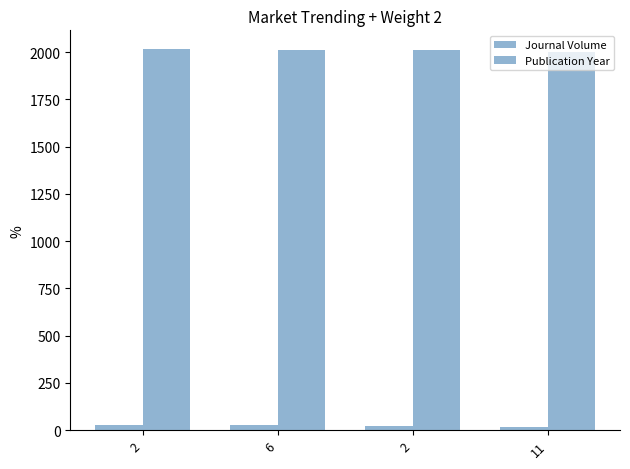

What is the approximate value of Publication Year at 11?

2001